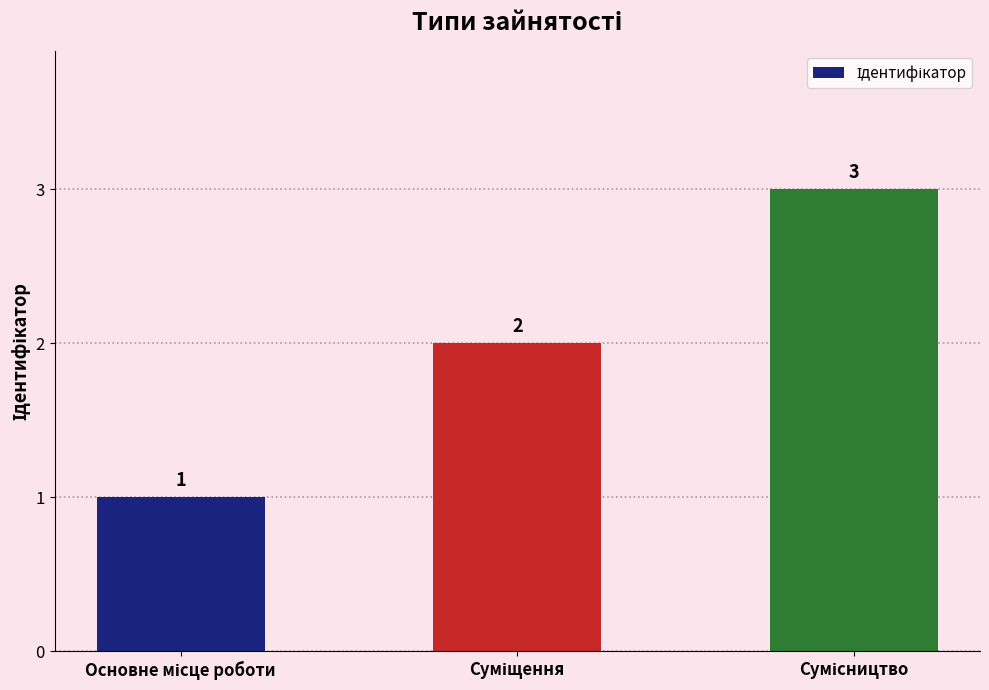

What is the value of the 1st bar from the left?

1